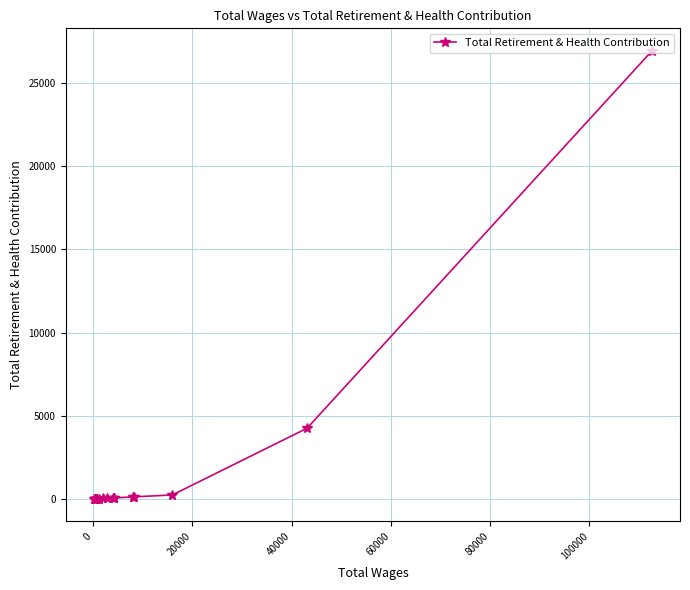

What is the minimum value shown in the chart?

1